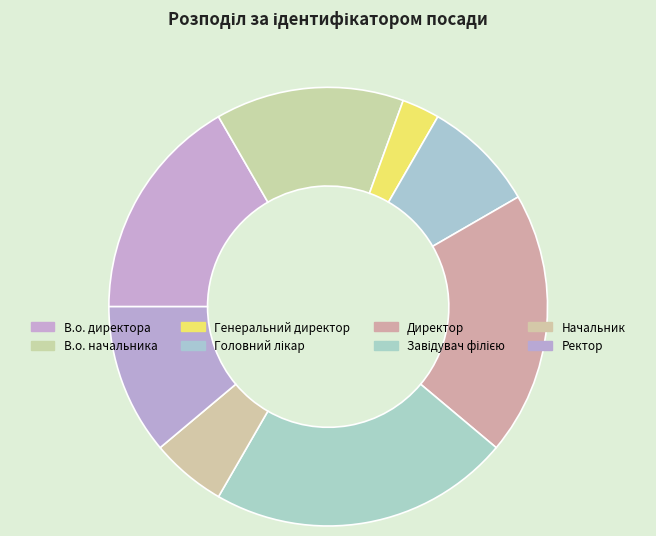

Is В.о. начальника the majority of the pie?

No